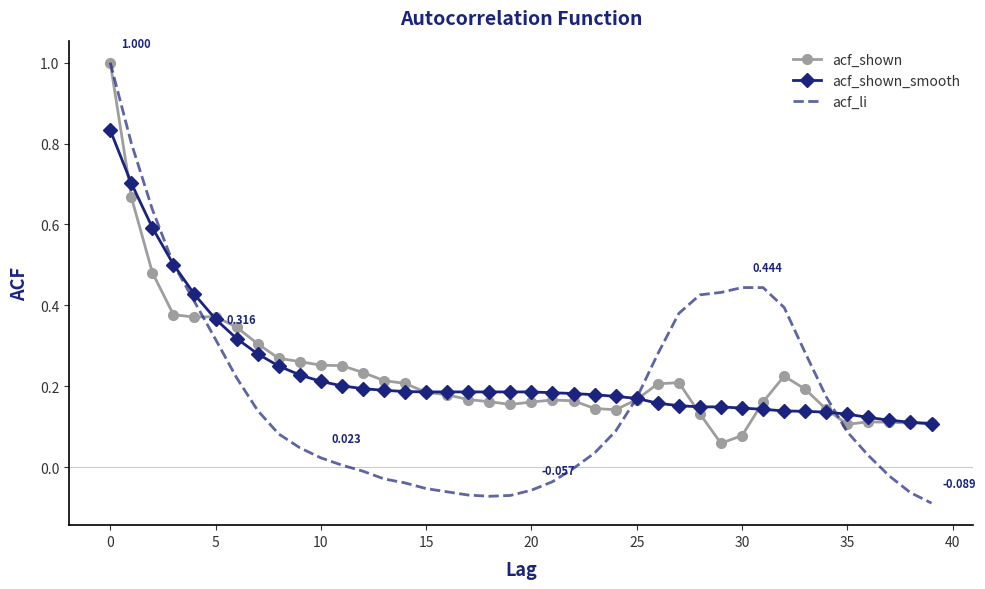

Which series has the widest spread of values?

acf_li